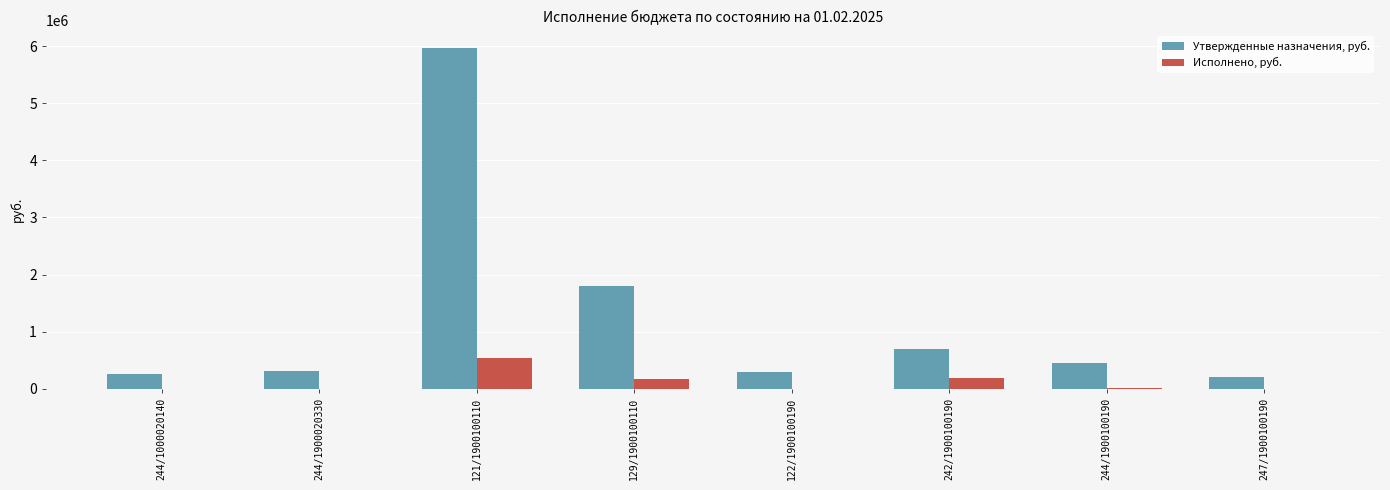

Which series changed the most between 121/1900100110 and 122/1900100190?

Утвержденные назначения, руб.